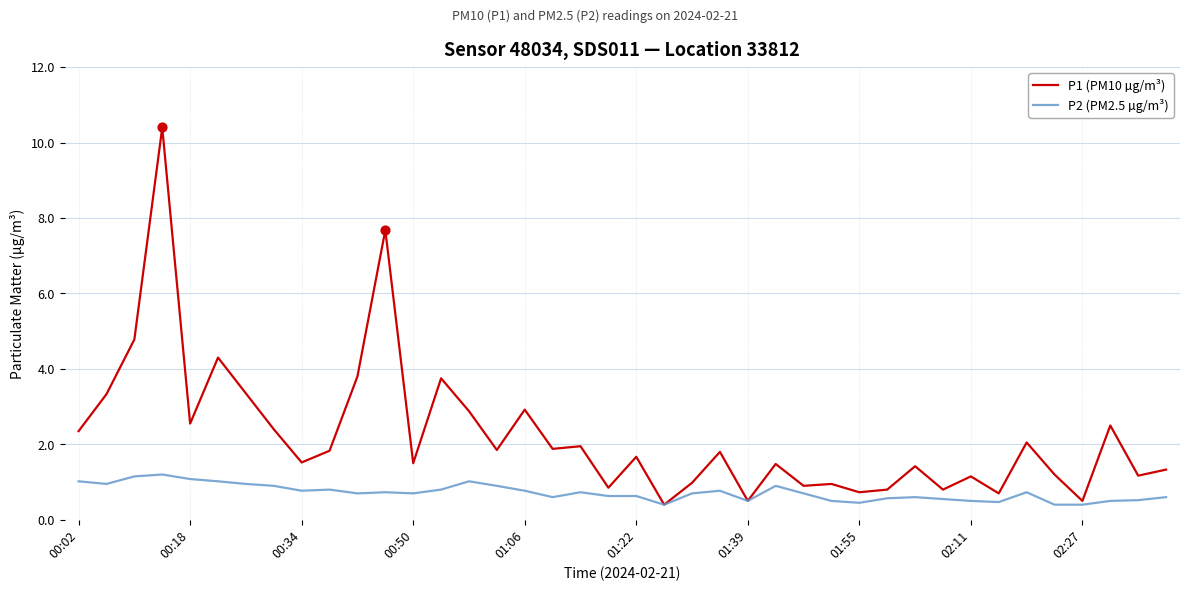

Which series has the largest total across all categories?

P1 (PM10 µg/m³)